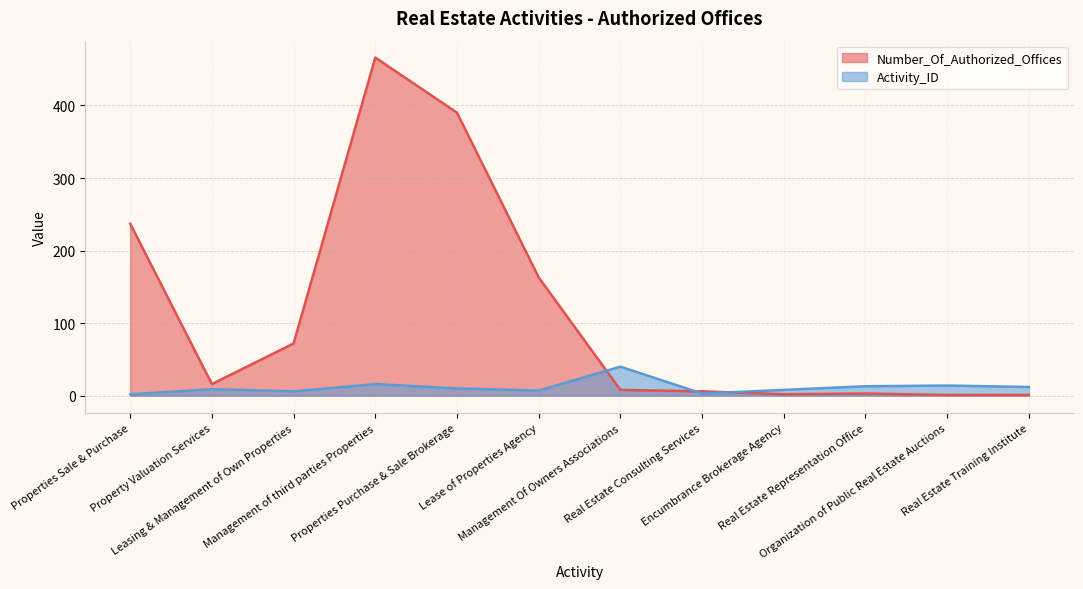

What is the difference between the second highest and minimum values in the Number_Of_Authorized_Offices series?

389